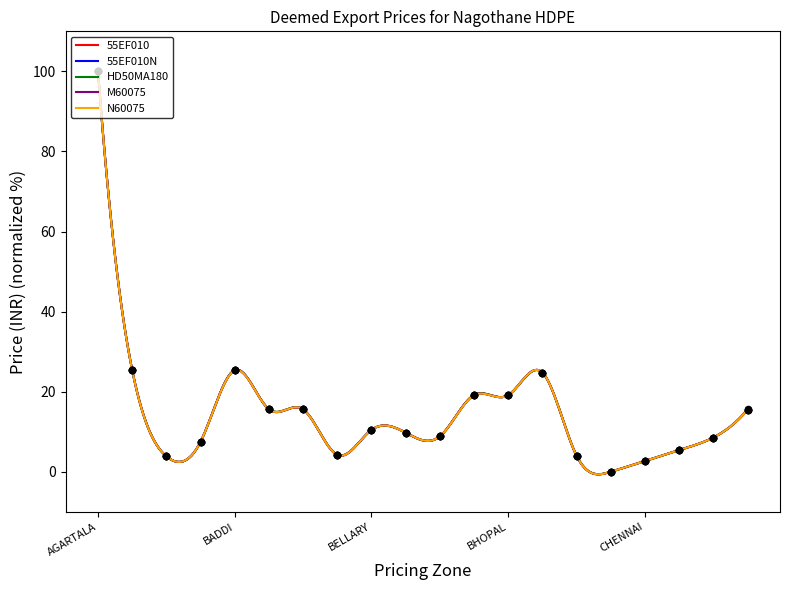

Which series has the widest spread of Y values?

55EF010